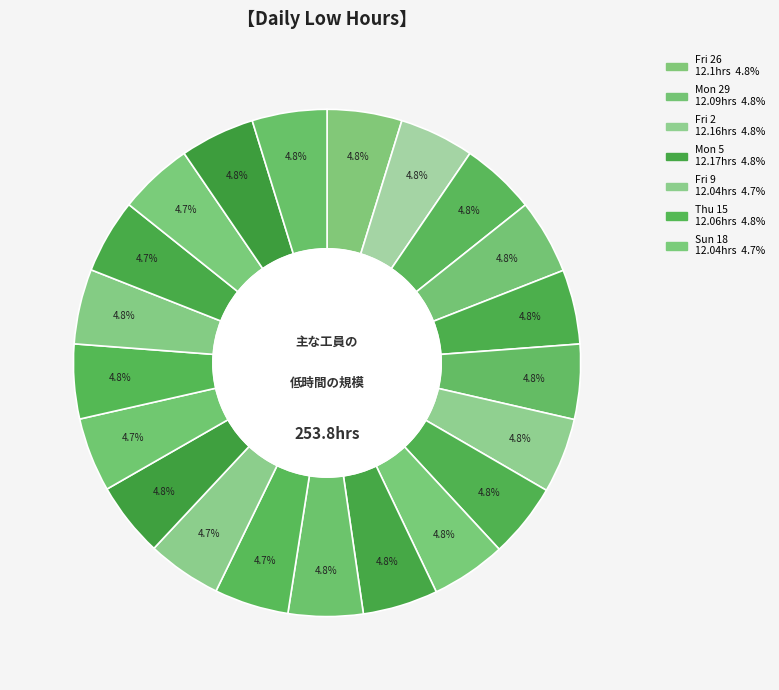

Which slice is the largest?

Mon 5